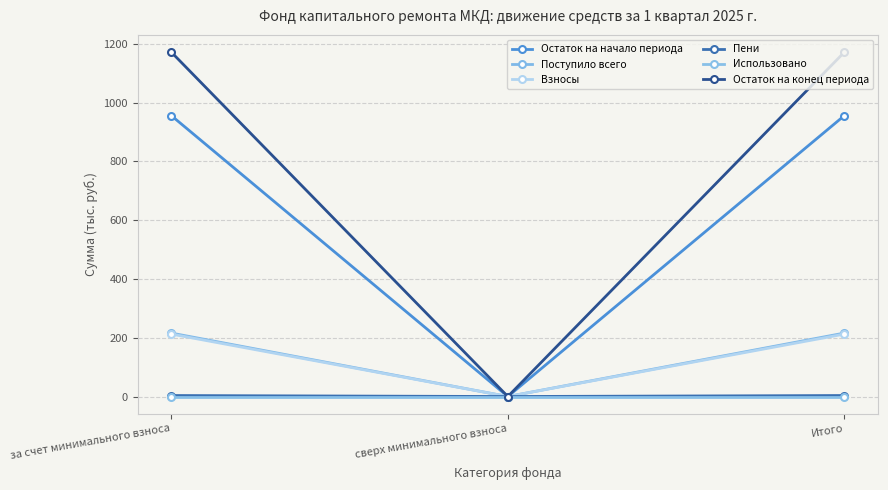

Between сверх минимального взноса and Итого, which series saw the biggest shift?

Остаток на конец периода